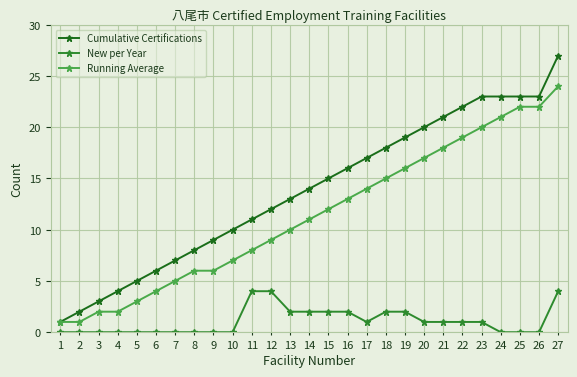

Is it true that New per Year equals 3 at 14?

False